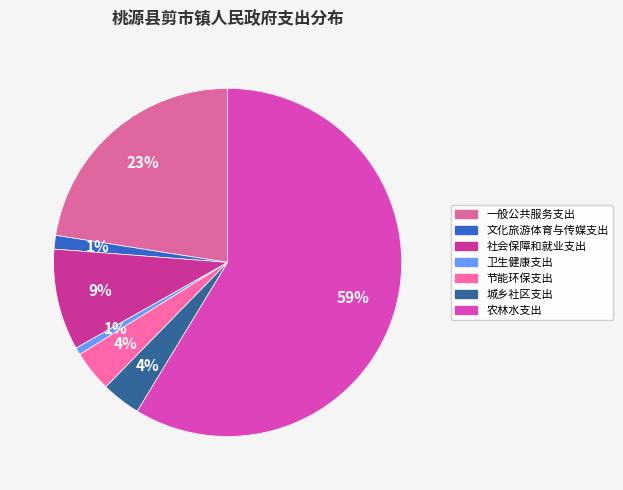

What percentage is the 文化旅游体育与传媒支出 slice, to the nearest percent?

1%